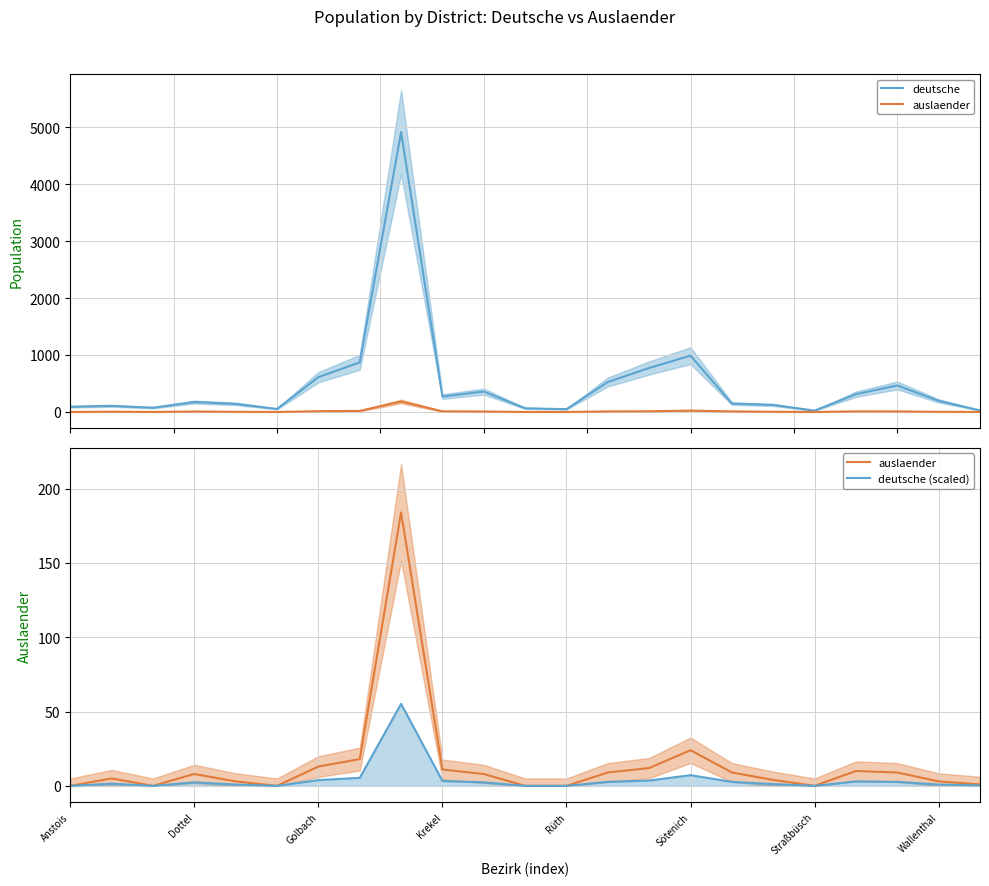

Between Rüth and 18, which series saw the biggest shift?

deutsche